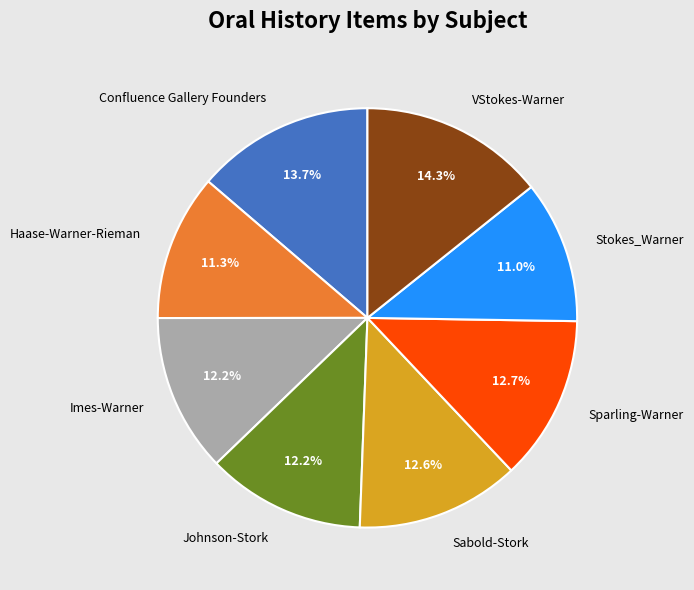

True or false: Stokes_Warner accounts for 2% of the total.

False